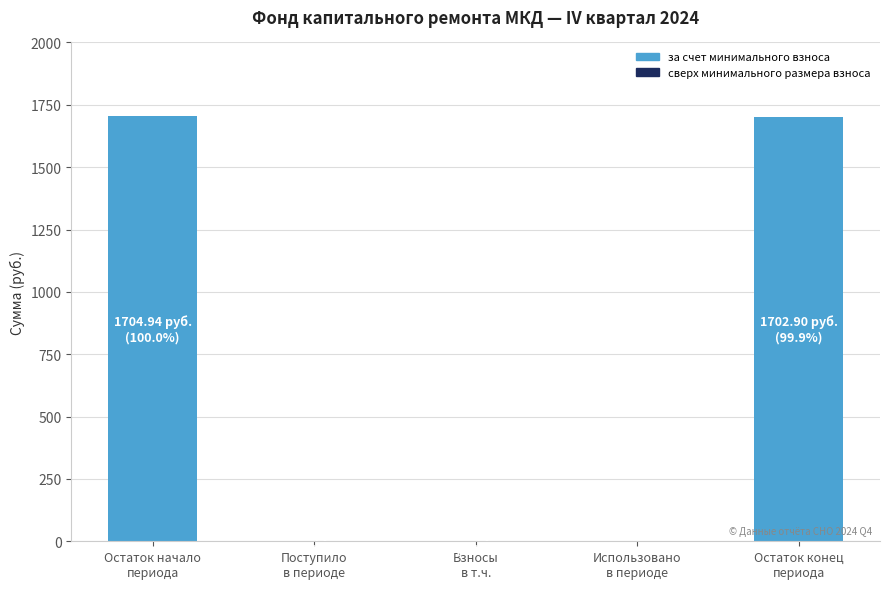

What is the maximum value shown in the chart?

1704.9